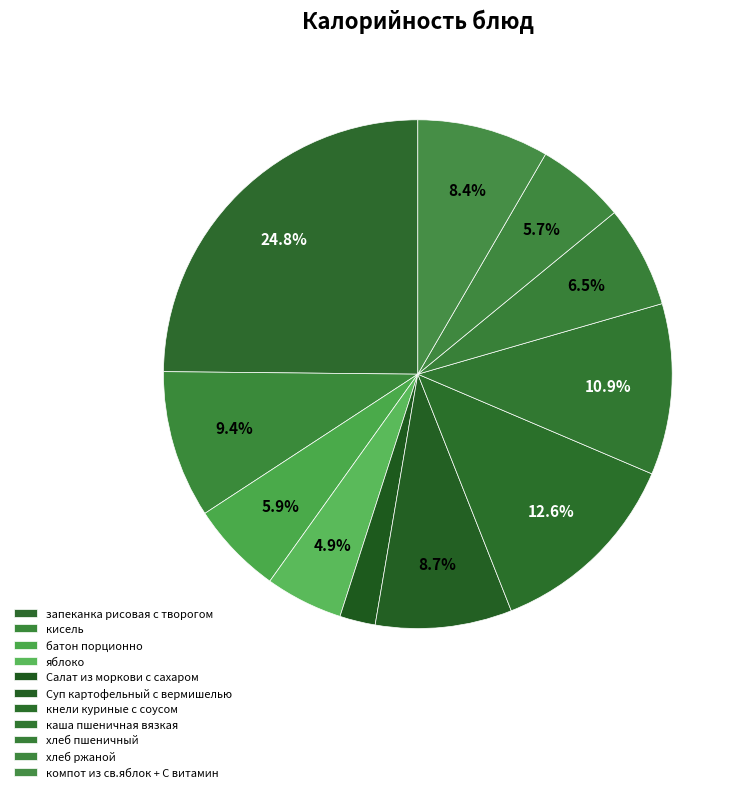

Which slice is the smallest?

Салат из моркови с сахаром